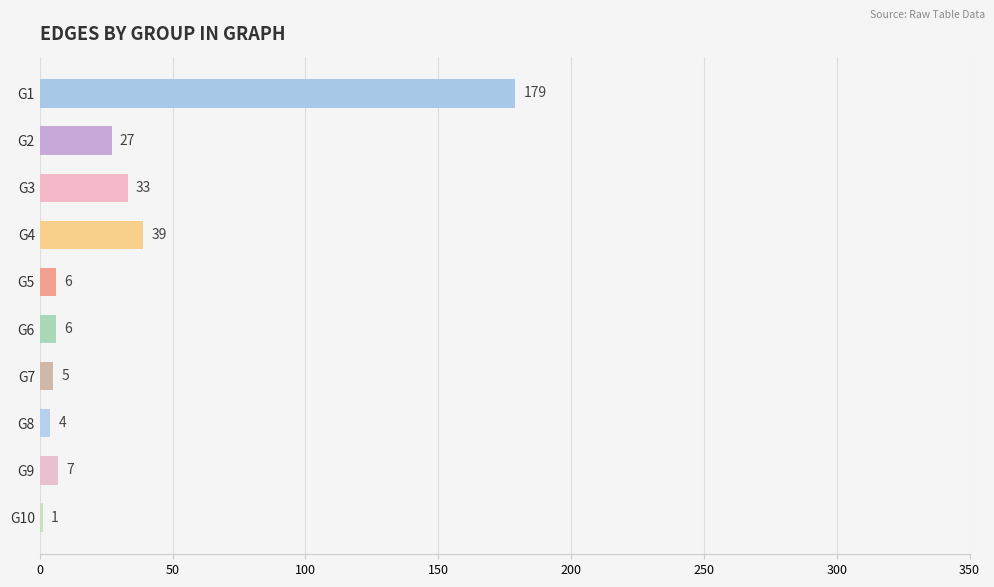

Reading top to bottom, extract all data points from this chart.

G1=179	G2=27	G3=33	G4=39	G5=6	G6=6	G7=5	G8=4	G9=7	G10=1